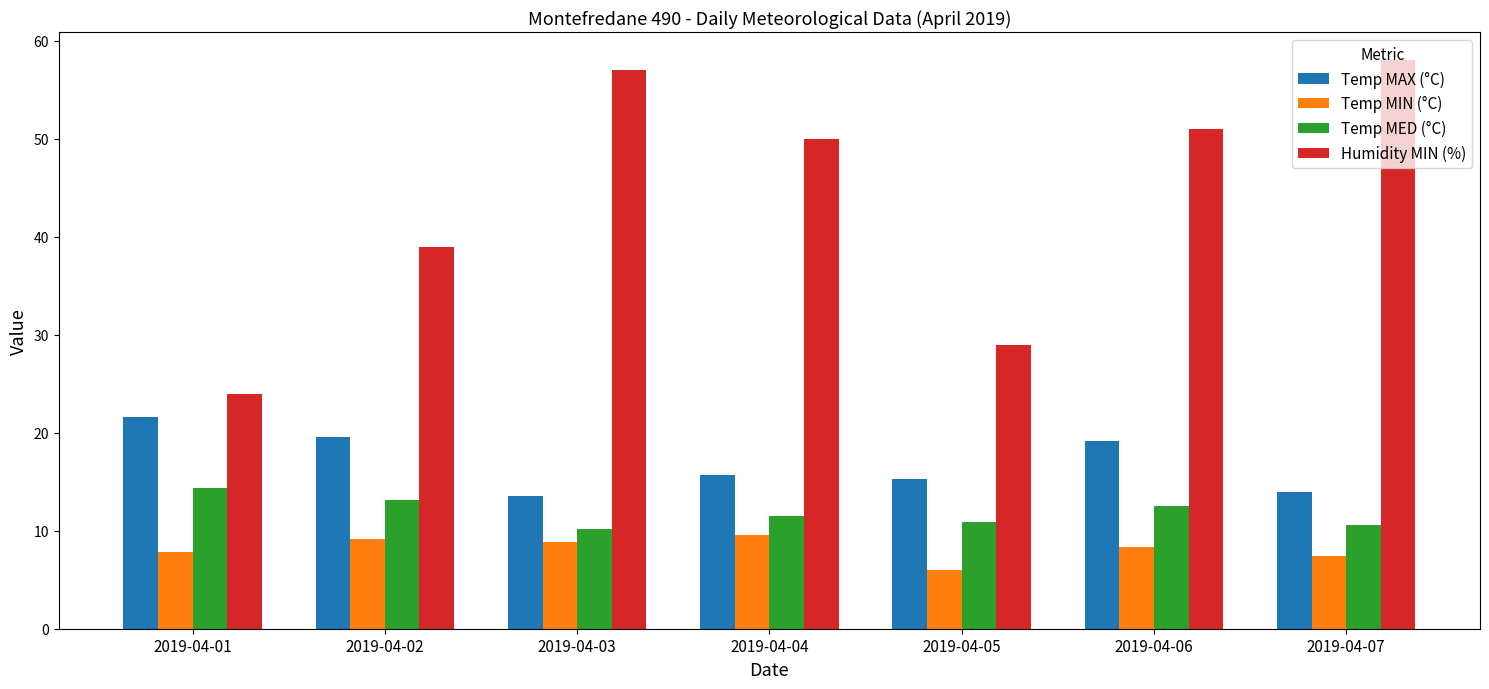

Is it true that Humidity MIN (%) equals 18.6 at 2019-04-03?

False